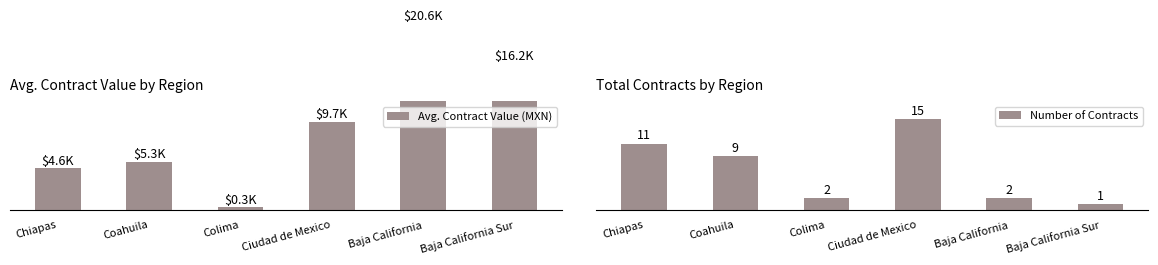

At which category is the sum across all series the highest?

Baja California